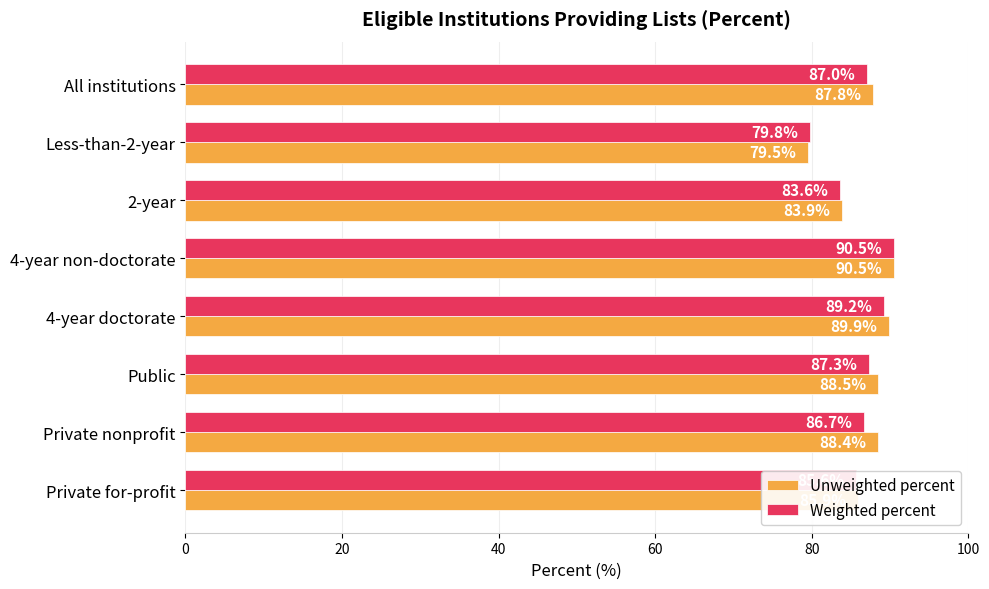

The value of Unweighted percent at 4-year non-doctorate is 90.5. True or false?

True